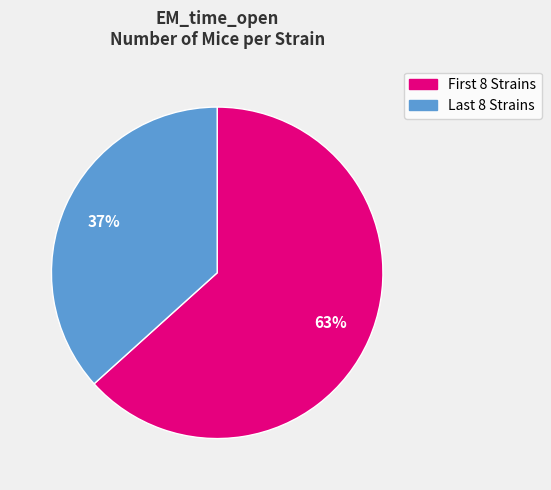

How many slices are in this pie chart?

2